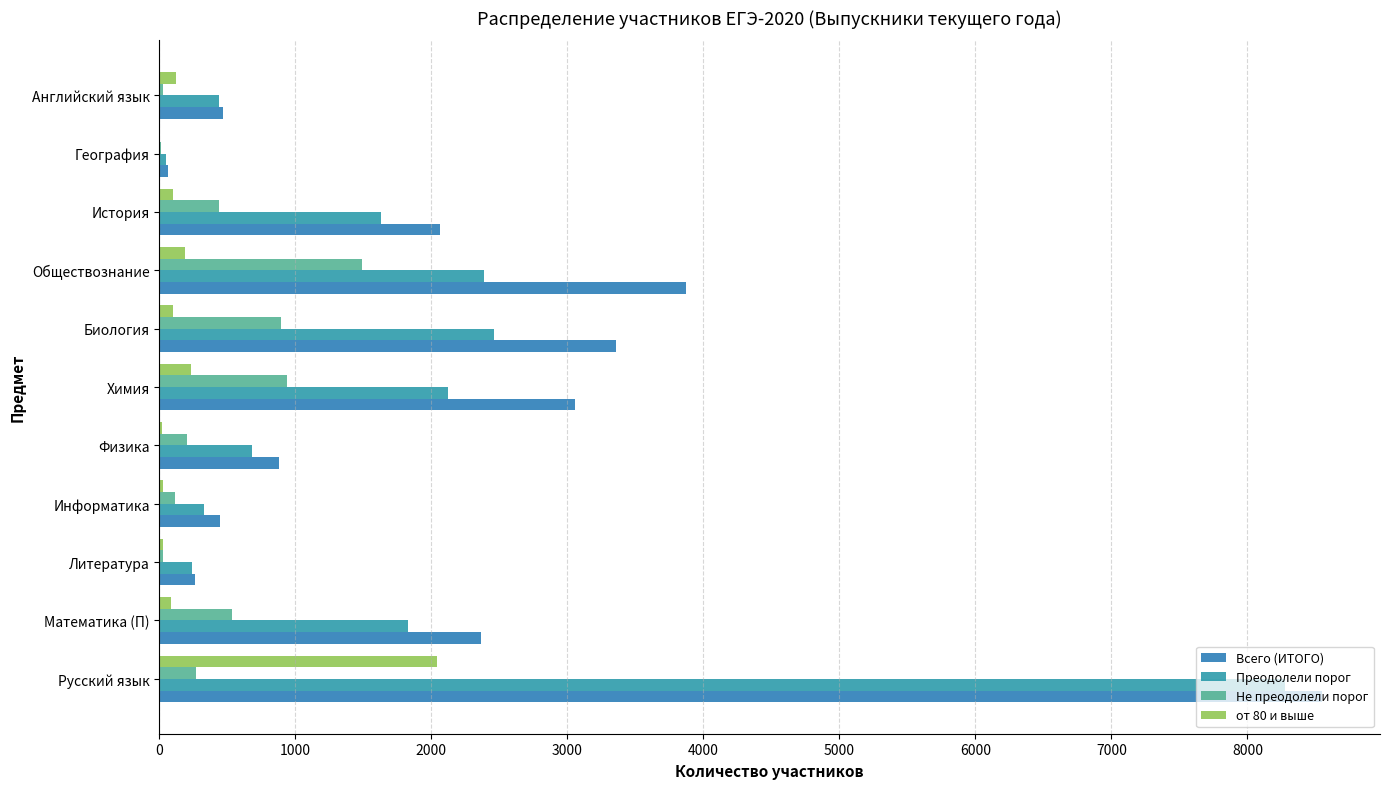

Count the number of categories in the chart.

11